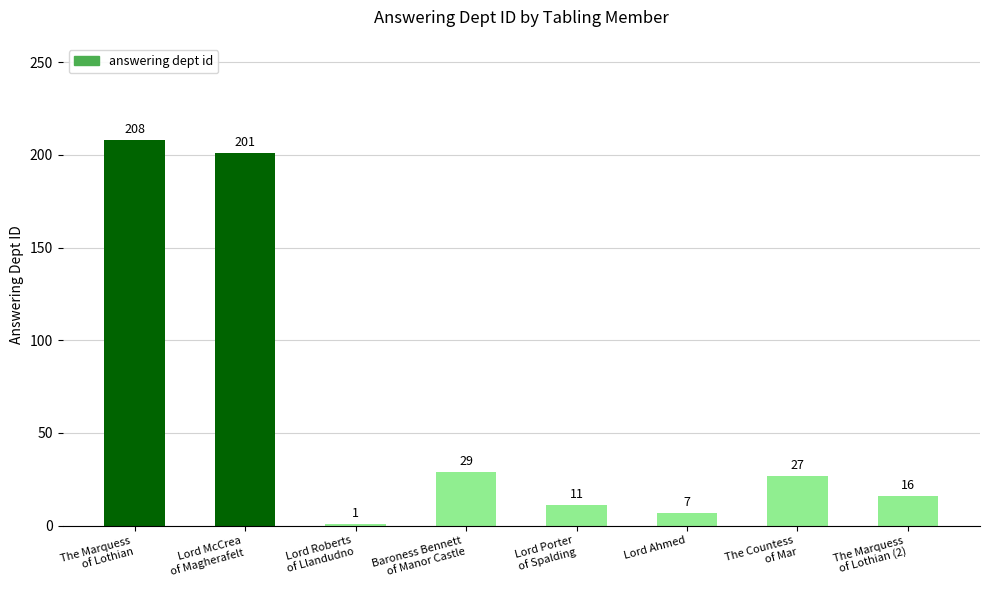

At which label does the data first exceed 27?

The Marquess
of Lothian